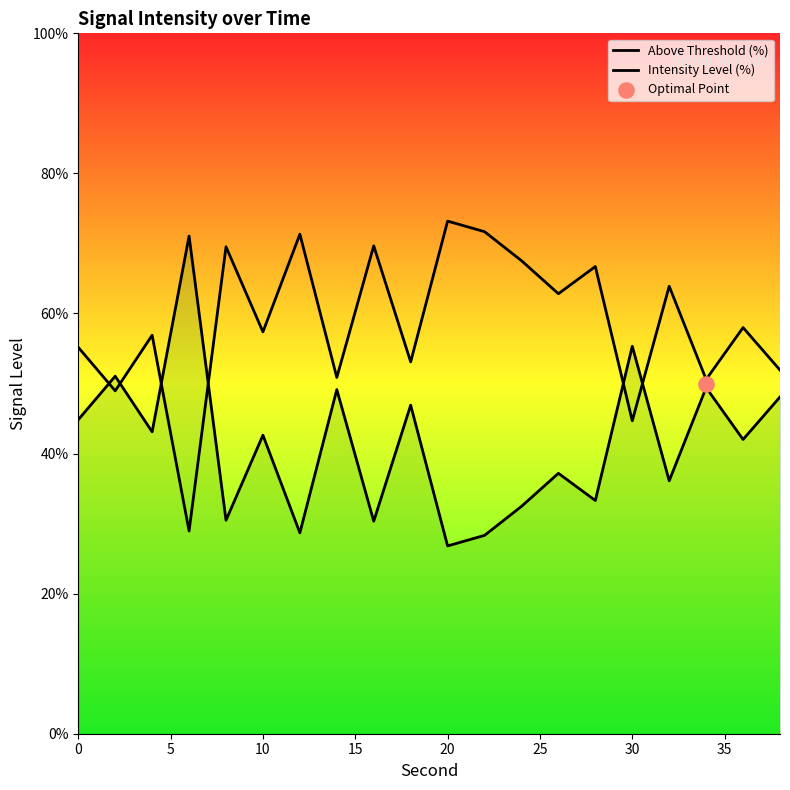

At how many categories does at least one series exceed 28?

20